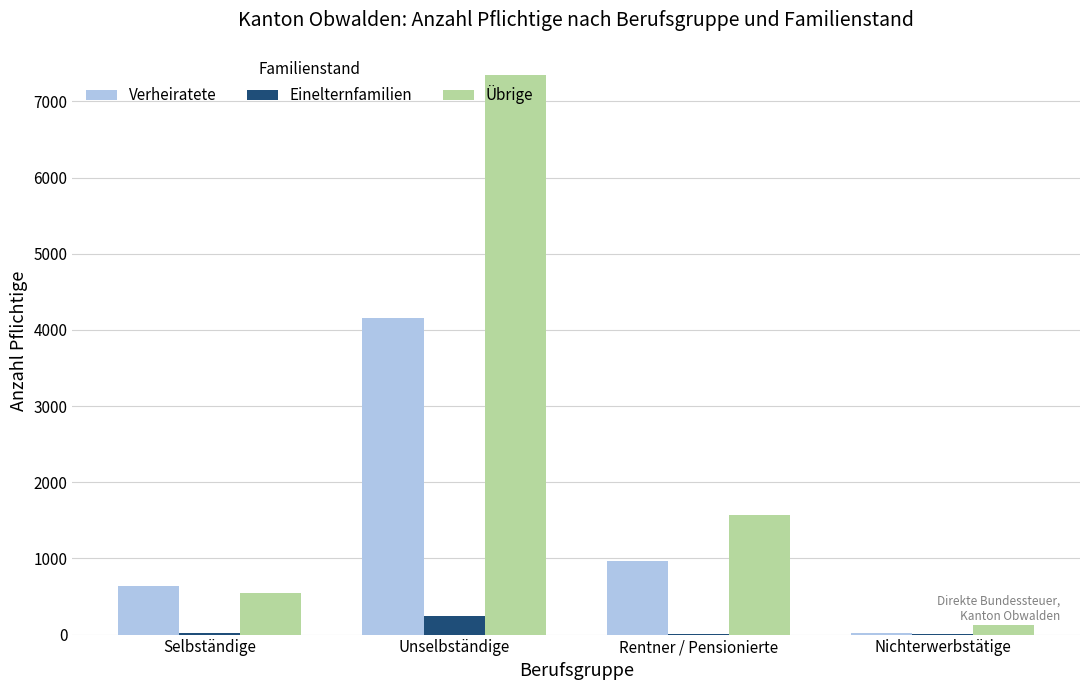

At which label is Übrige closest to 3736?

Rentner / Pensionierte